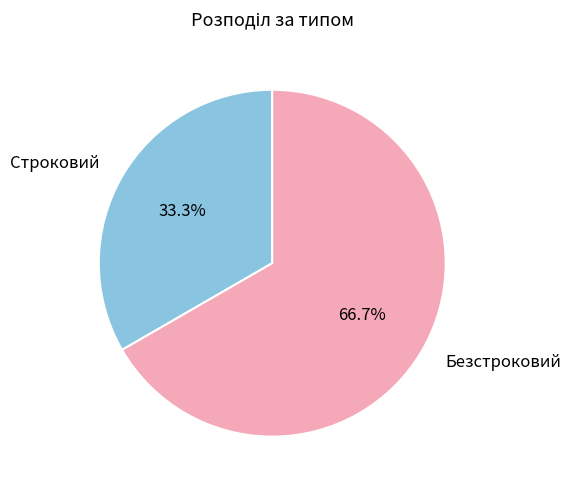

What portion of the pie excludes Безстроковий?

33.3%